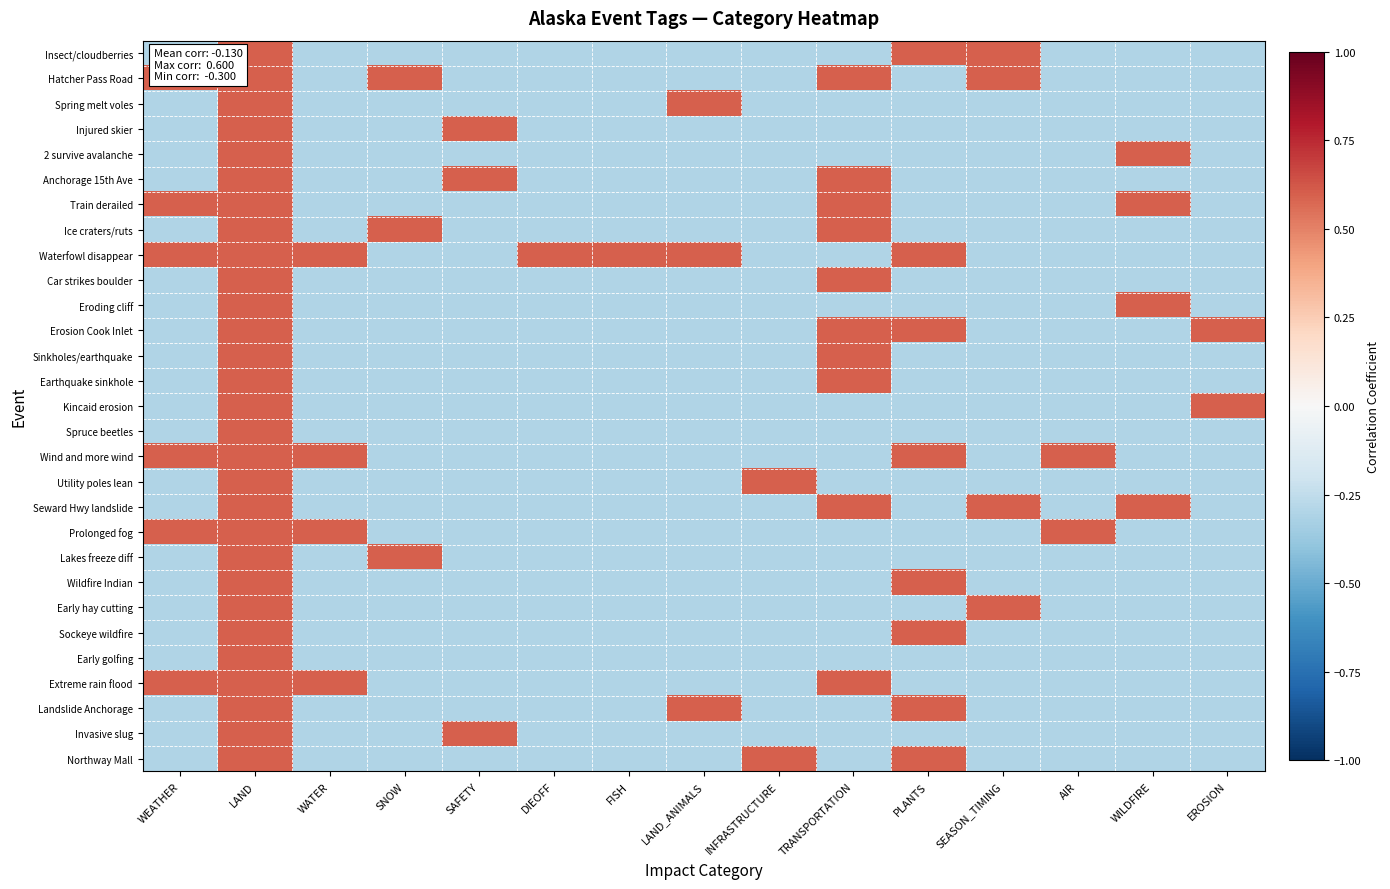

Which has a higher value, SEASON_TIMING or PLANTS?

SEASON_TIMING